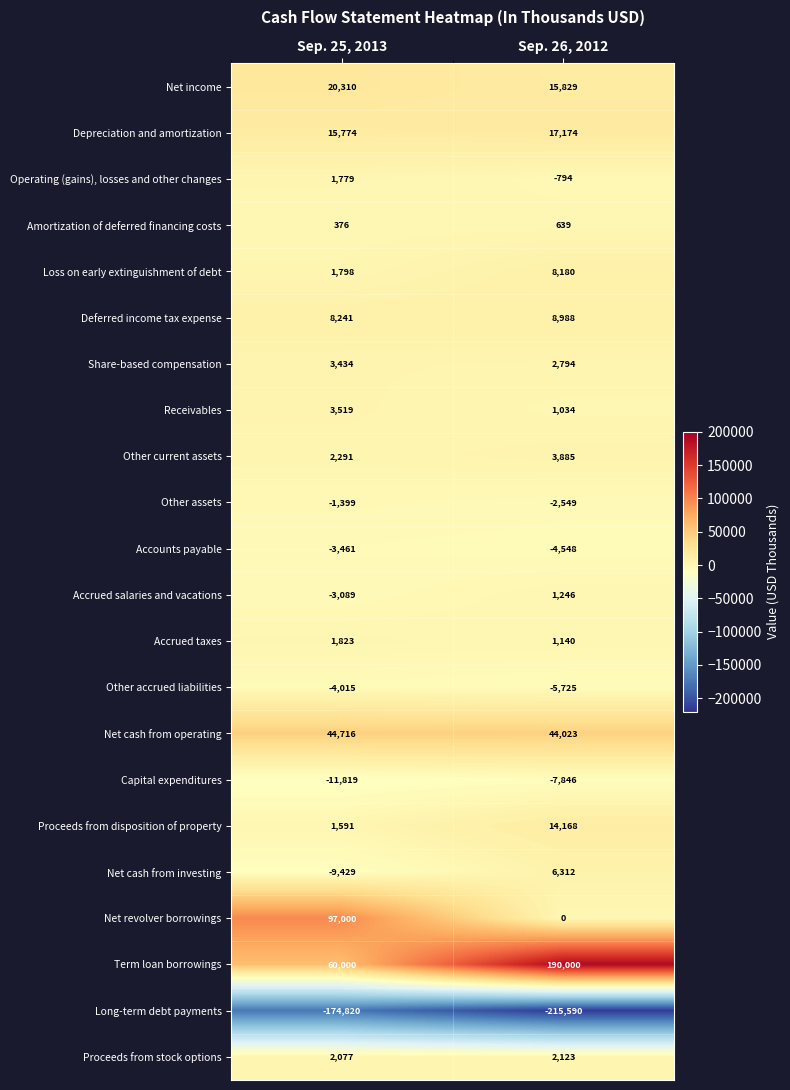

Rank the series by their maximum value, from lowest to highest.

Long-term debt payments, Capital expenditures, Other accrued liabilities, Accounts payable, Other assets, Amortization of deferred financing costs, Accrued salaries and vacations, Operating (gains), losses and other changes, Accrued taxes, Proceeds from stock options, Share-based compensation, Receivables, Other current assets, Net cash from investing, Loss on early extinguishment of debt, Deferred income tax expense, Proceeds from disposition of property, Depreciation and amortization, Net income, Net cash from operating, Net revolver borrowings, Term loan borrowings